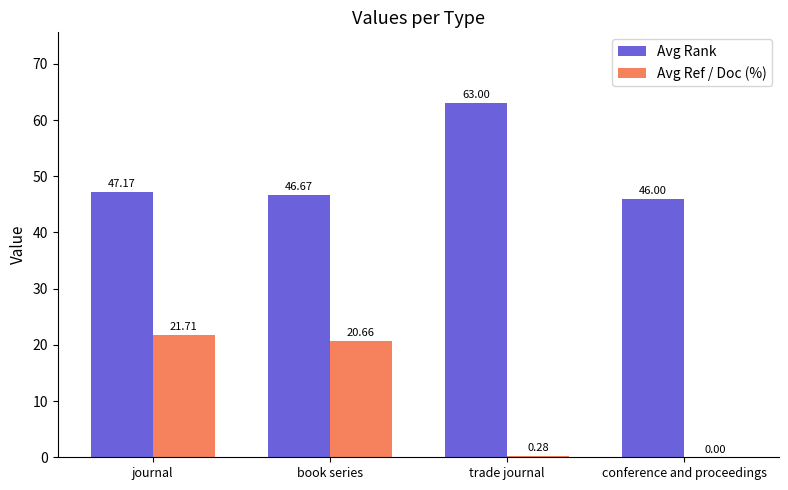

What is the sum of the Avg Rank values at trade journal and book series?

109.7